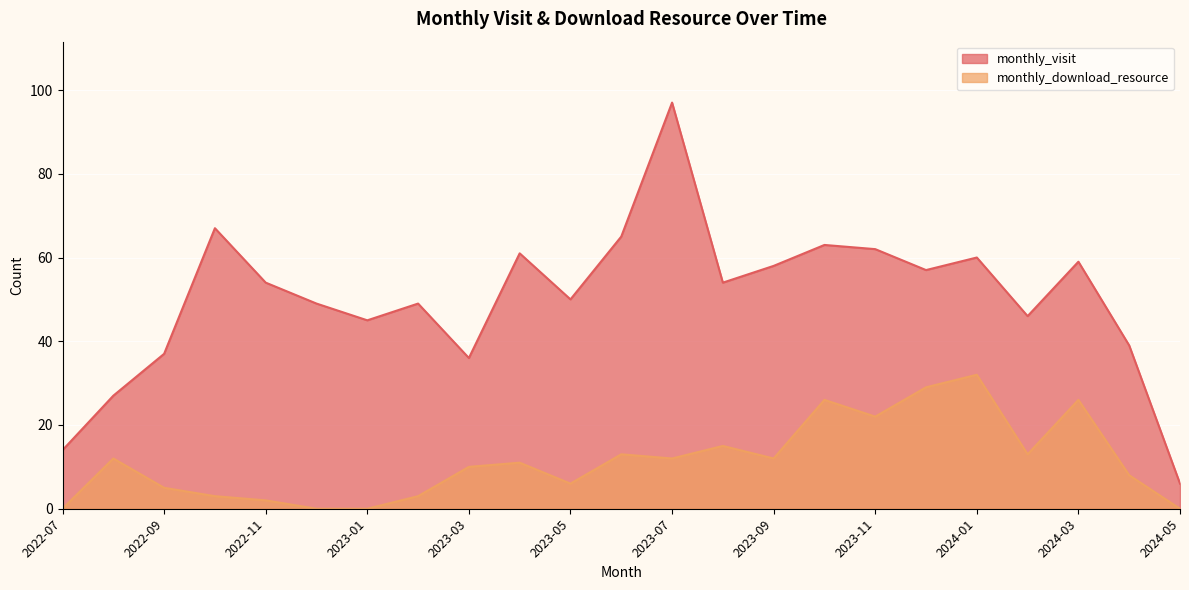

Which series has the largest total across all categories?

monthly_visit